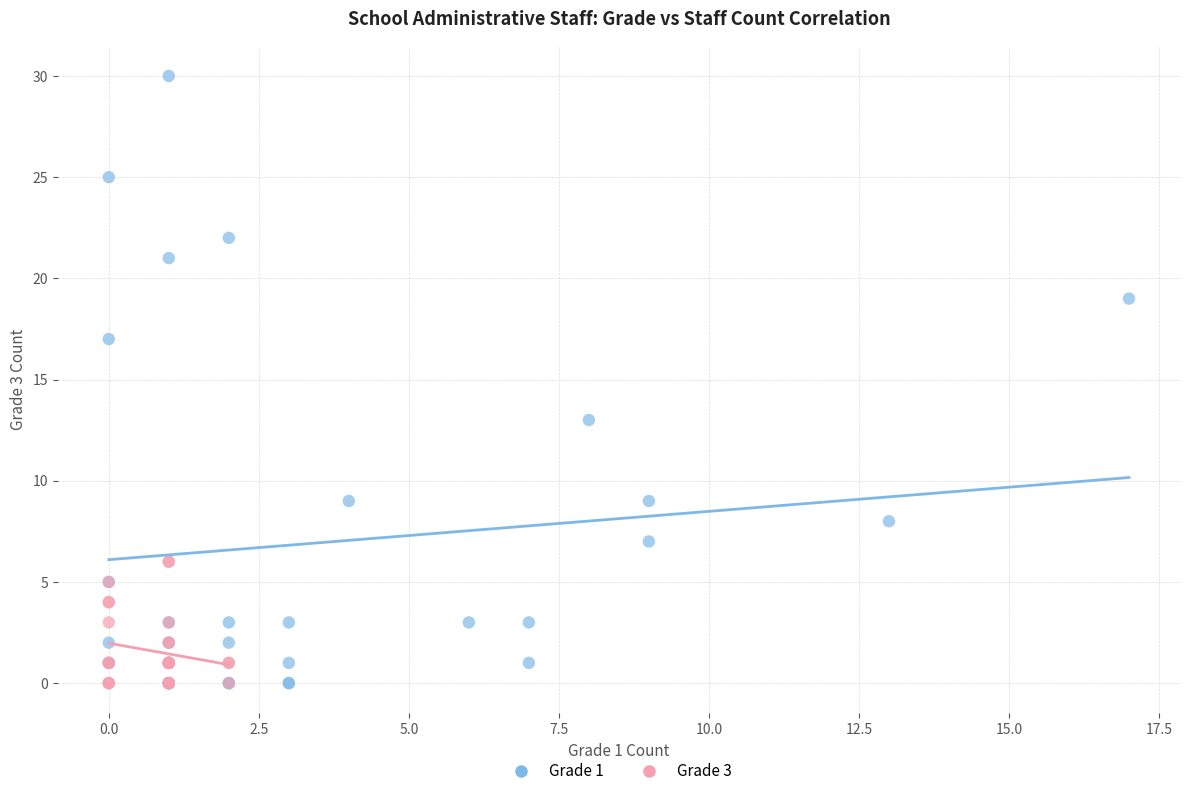

What are all the series names shown in the legend?

Grade 1, Grade 3